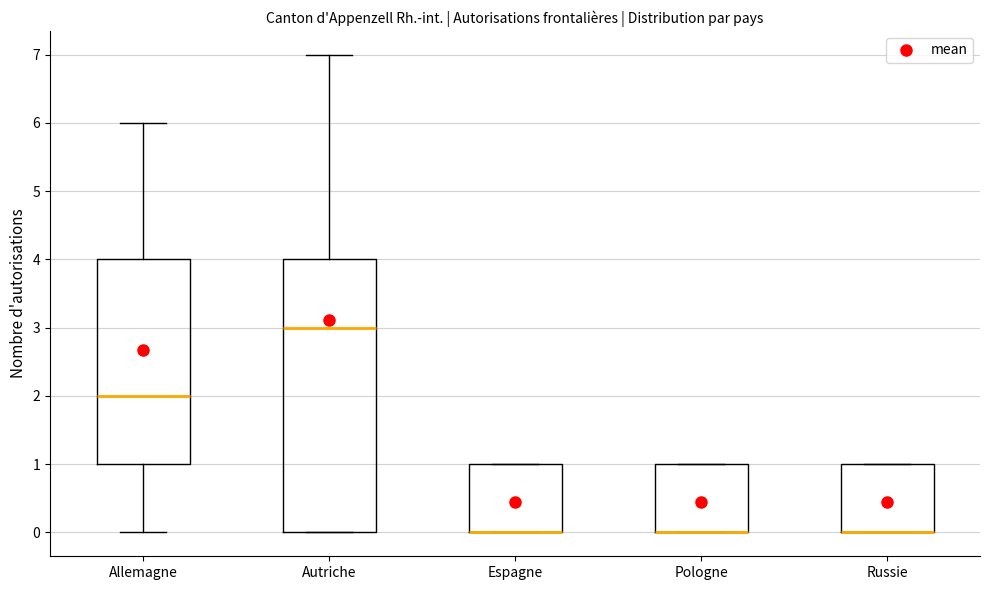

Where is the upper edge of the box for Allemagne on the y-axis? The values are not printed on the chart, so give them approximately, as read against the axis.

4